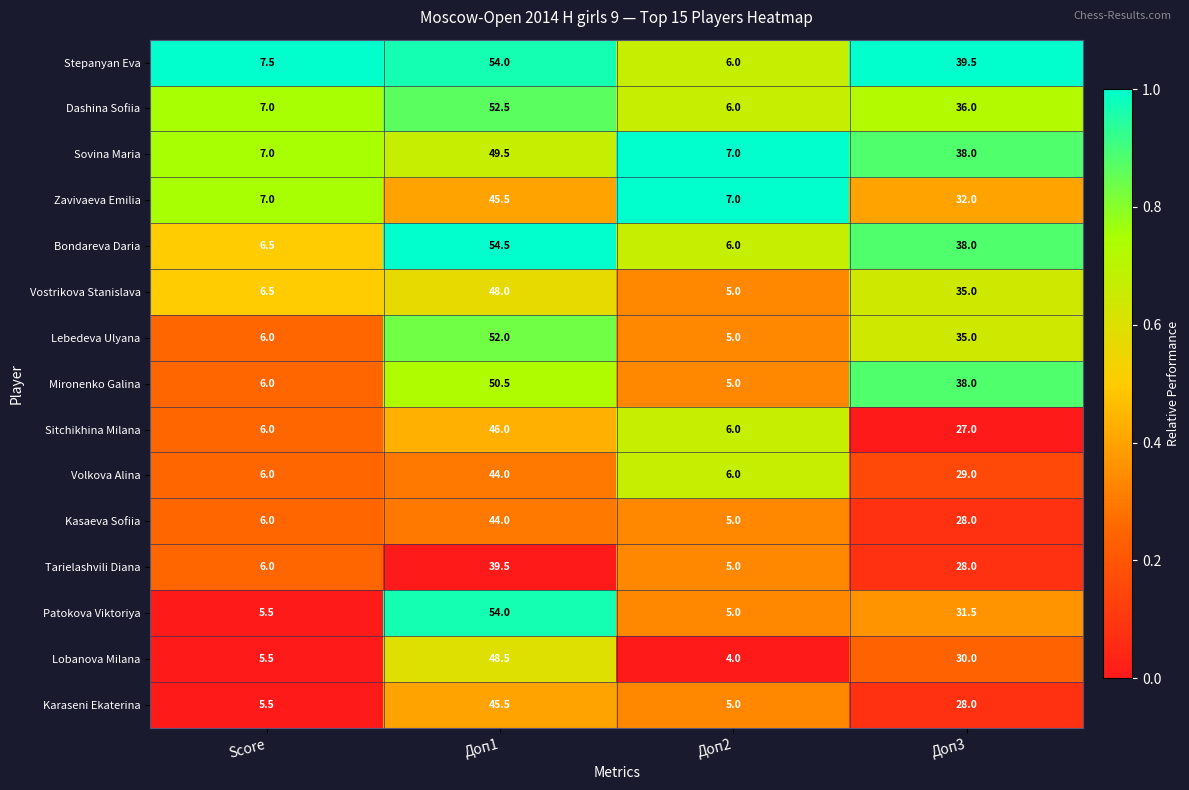

At which category does the chart reach its minimum across all series?

Доп2